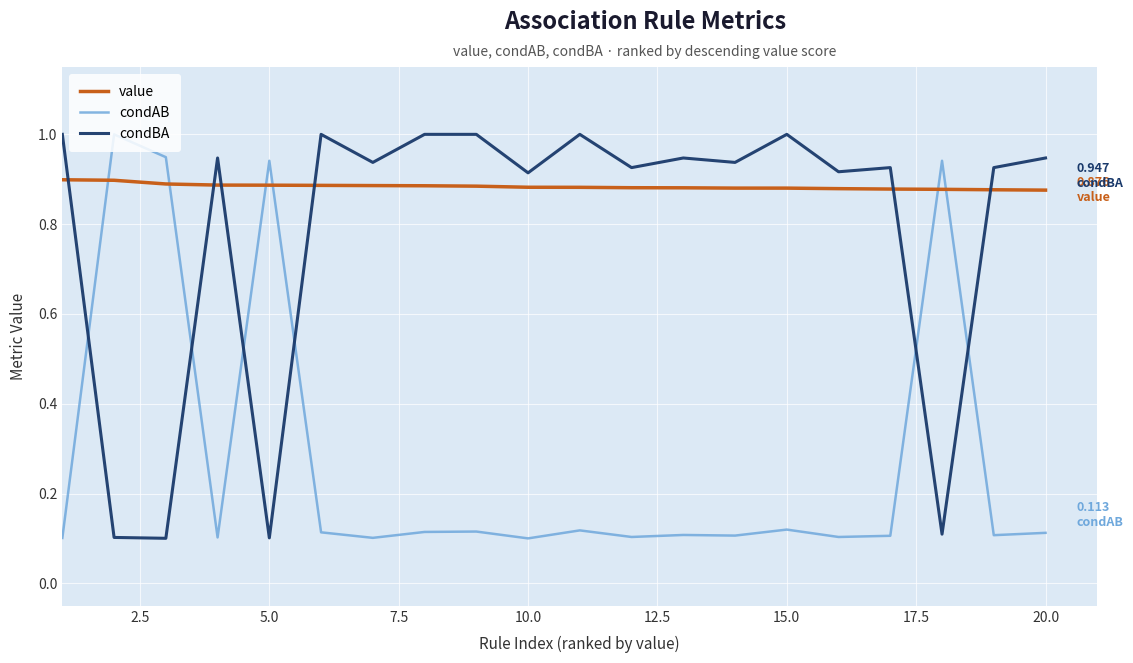

Rank the series by their average value, from lowest to highest.

condAB, condBA, value